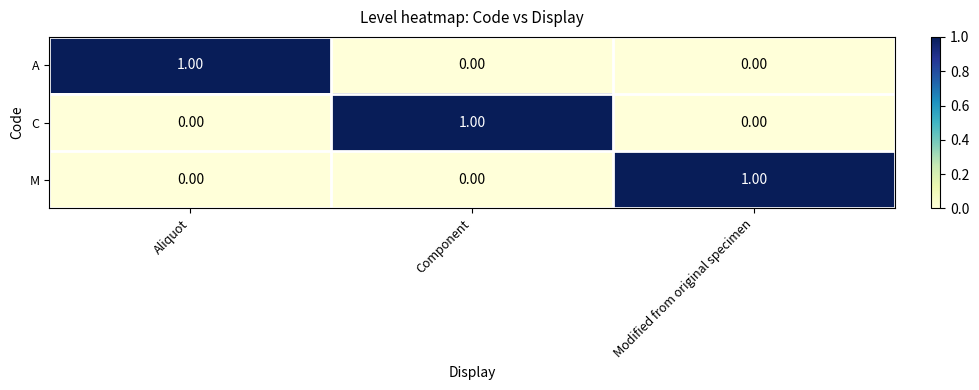

At how many categories does at least one series exceed 0?

3